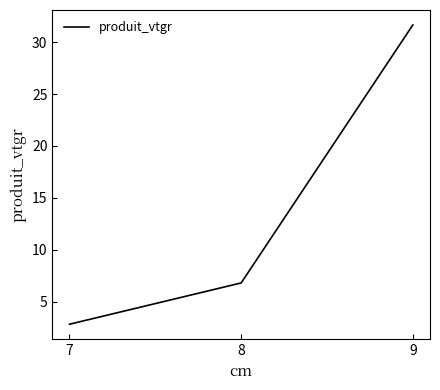

Which has a higher value, 8 or 9?

9